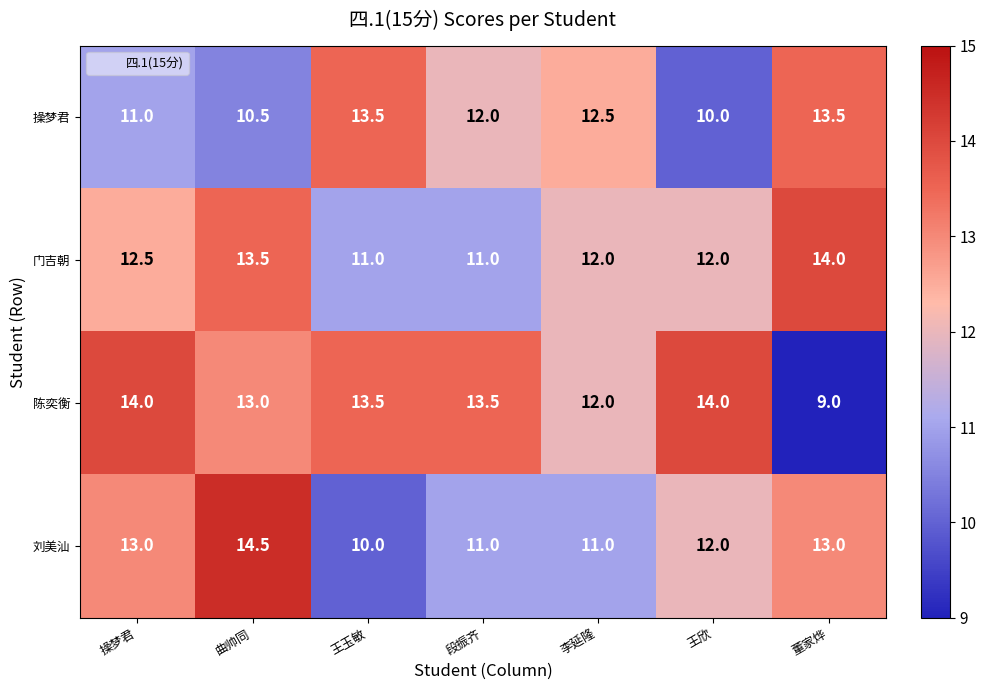

What is the spread (max minus min) of values at 段振齐?

2.5